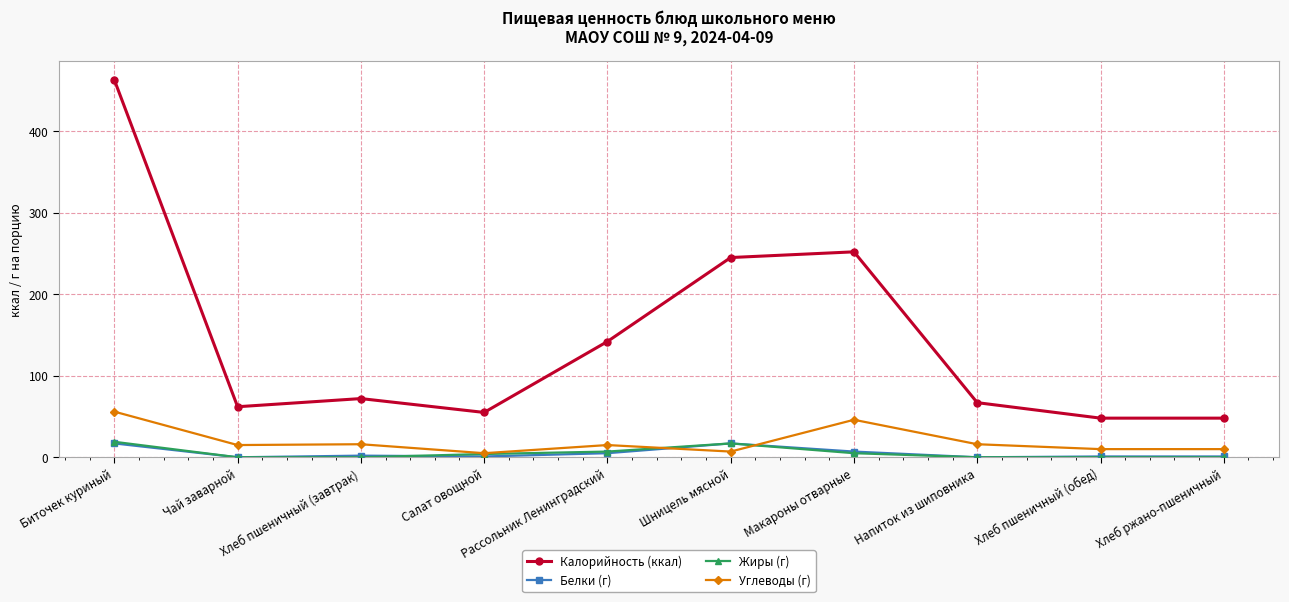

At which category does the chart reach its peak across all series?

Биточек куриный